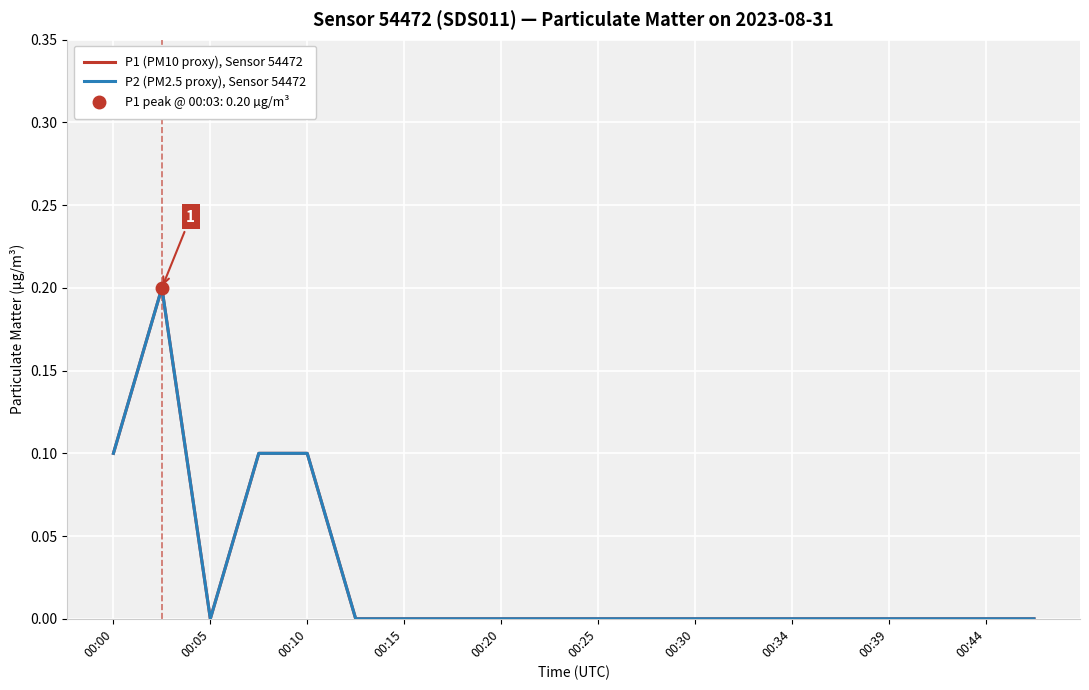

How many categories are shown in the chart?

20